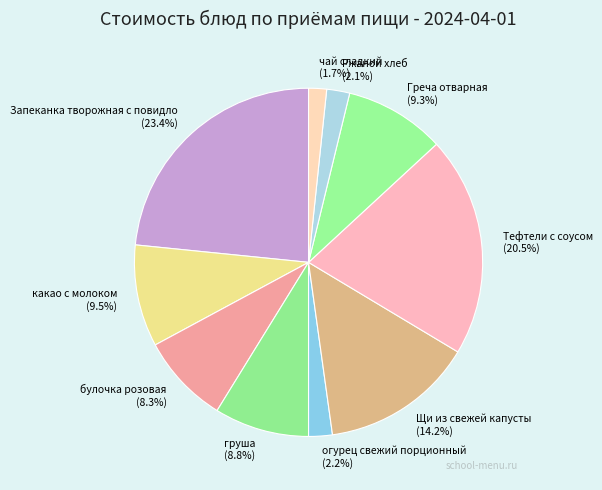

Is it true that огурец свежий порционный is 2% of the pie?

True